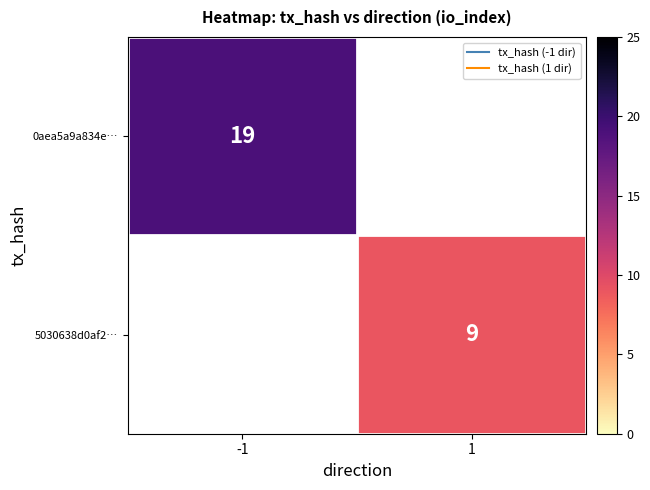

Which label corresponds to the largest value in the chart?

-1